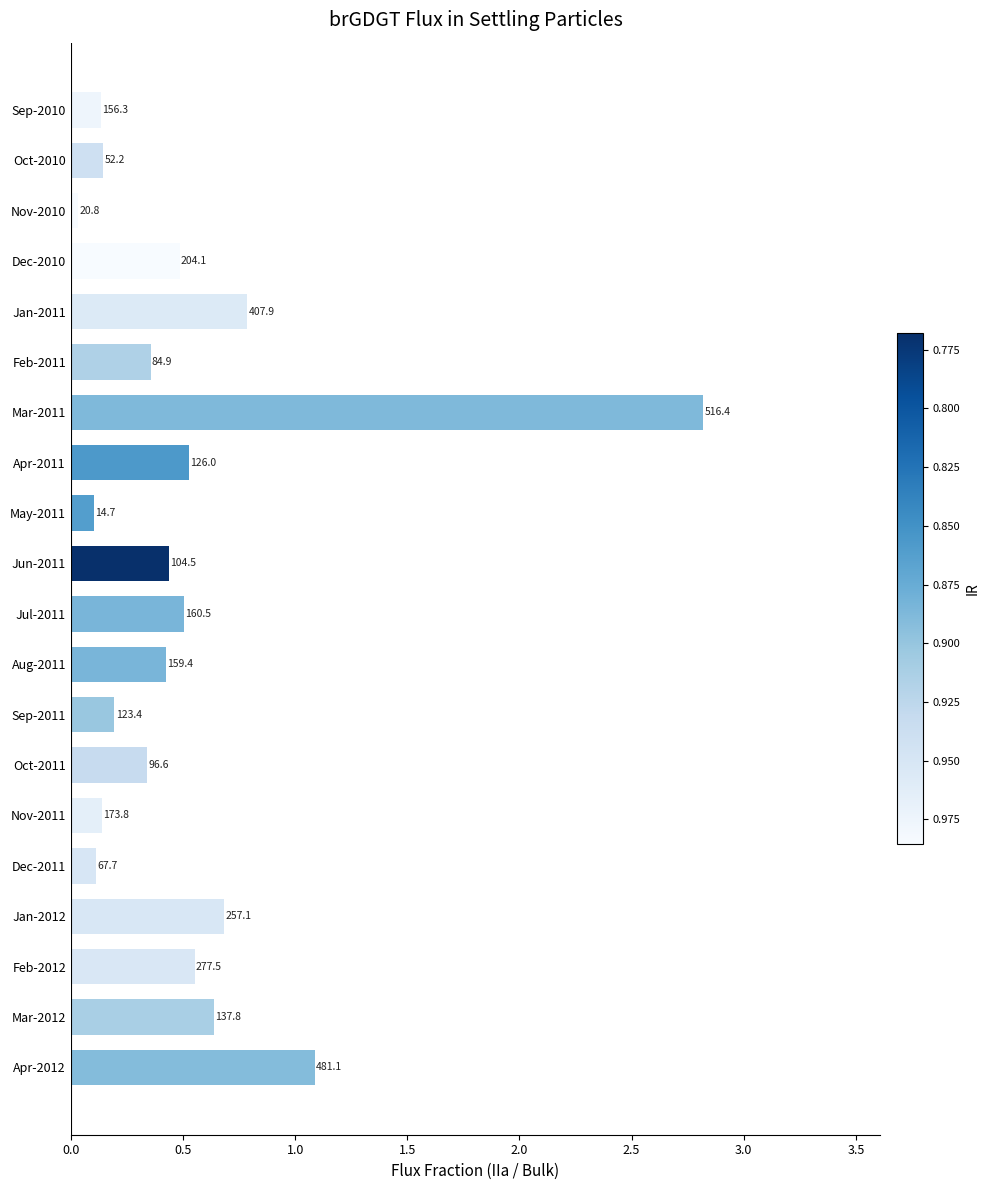

What is the maximum value shown in the chart?

2.8